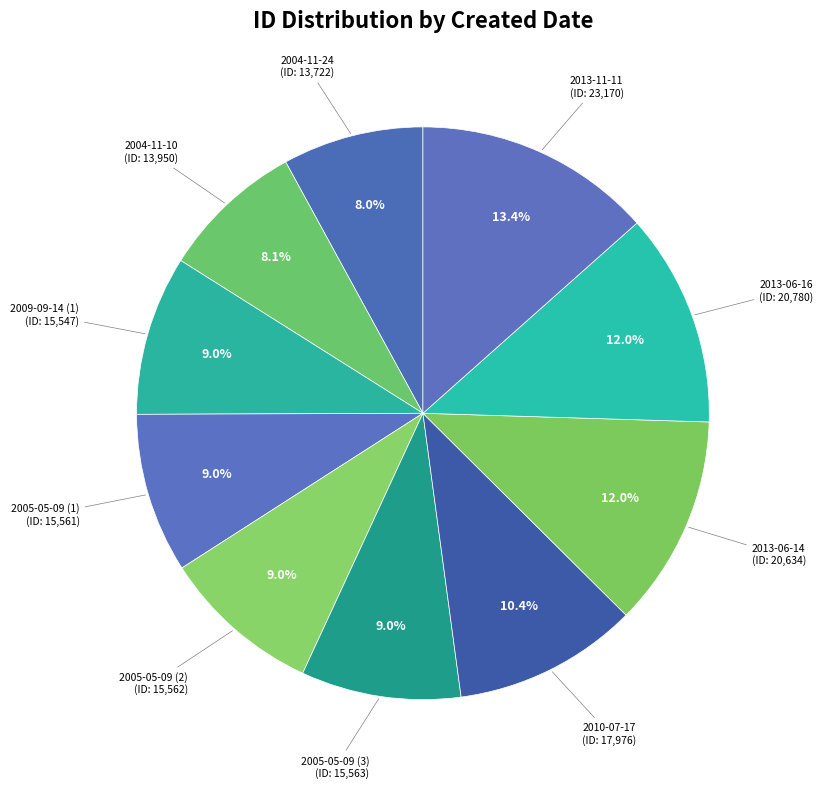

How many slices are in this pie chart?

10